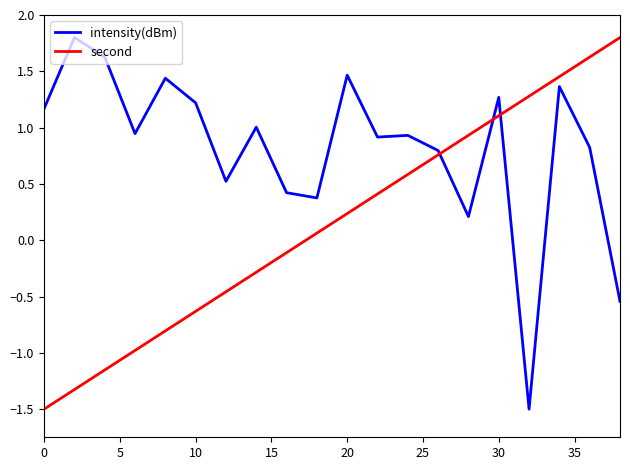

Count the number of categories in the chart.

20